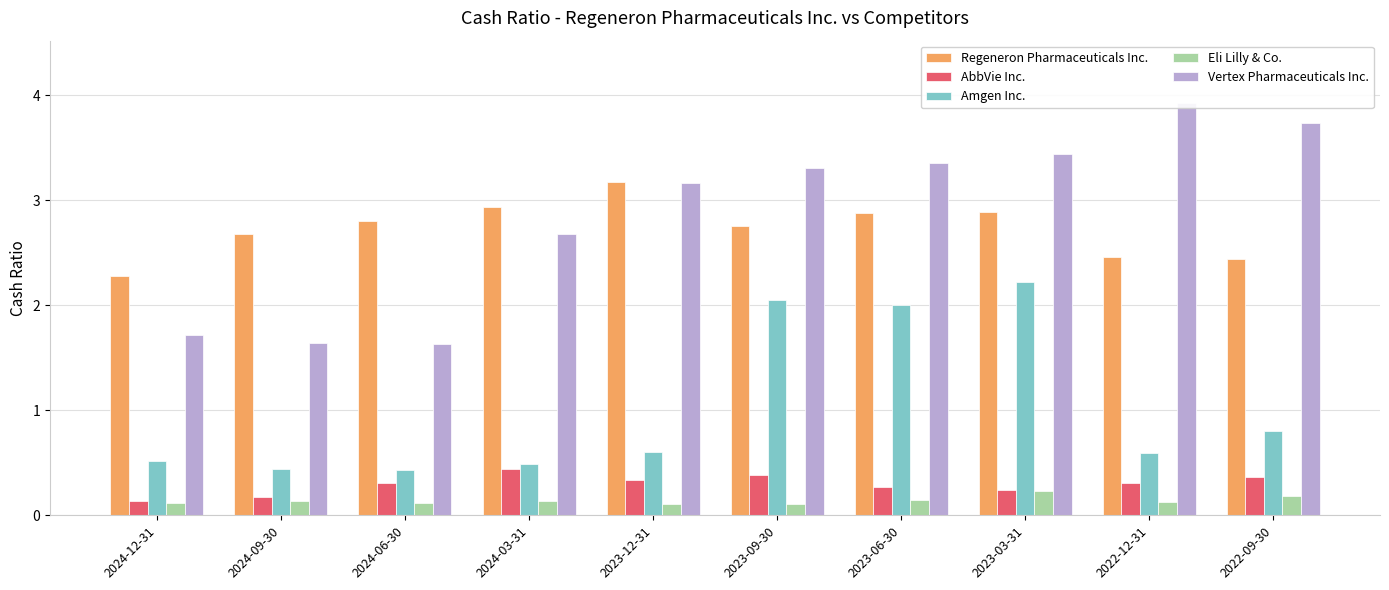

Reading right to left, transcribe all the data shown in this chart.

Regeneron Pharmaceuticals Inc.: 2022-09-30=2.4	2022-12-31=2.5	2023-03-31=2.9	2023-06-30=2.9	2023-09-30=2.8	2023-12-31=3.2	2024-03-31=2.9	2024-06-30=2.8	2024-09-30=2.7	2024-12-31=2.3
AbbVie Inc.: 2022-09-30=0.4	2022-12-31=0.3	2023-03-31=0.2	2023-06-30=0.3	2023-09-30=0.4	2023-12-31=0.3	2024-03-31=0.4	2024-06-30=0.3	2024-09-30=0.2	2024-12-31=0.1
Amgen Inc.: 2022-09-30=0.8	2022-12-31=0.6	2023-03-31=2.2	2023-06-30=2.0	2023-09-30=2.0	2023-12-31=0.6	2024-03-31=0.5	2024-06-30=0.4	2024-09-30=0.4	2024-12-31=0.5
Eli Lilly & Co.: 2022-09-30=0.2	2022-12-31=0.1	2023-03-31=0.2	2023-06-30=0.1	2023-09-30=0.1	2023-12-31=0.1	2024-03-31=0.1	2024-06-30=0.1	2024-09-30=0.1	2024-12-31=0.1
Vertex Pharmaceuticals Inc.: 2022-09-30=3.7	2022-12-31=3.9	2023-03-31=3.4	2023-06-30=3.4	2023-09-30=3.3	2023-12-31=3.2	2024-03-31=2.7	2024-06-30=1.6	2024-09-30=1.6	2024-12-31=1.7